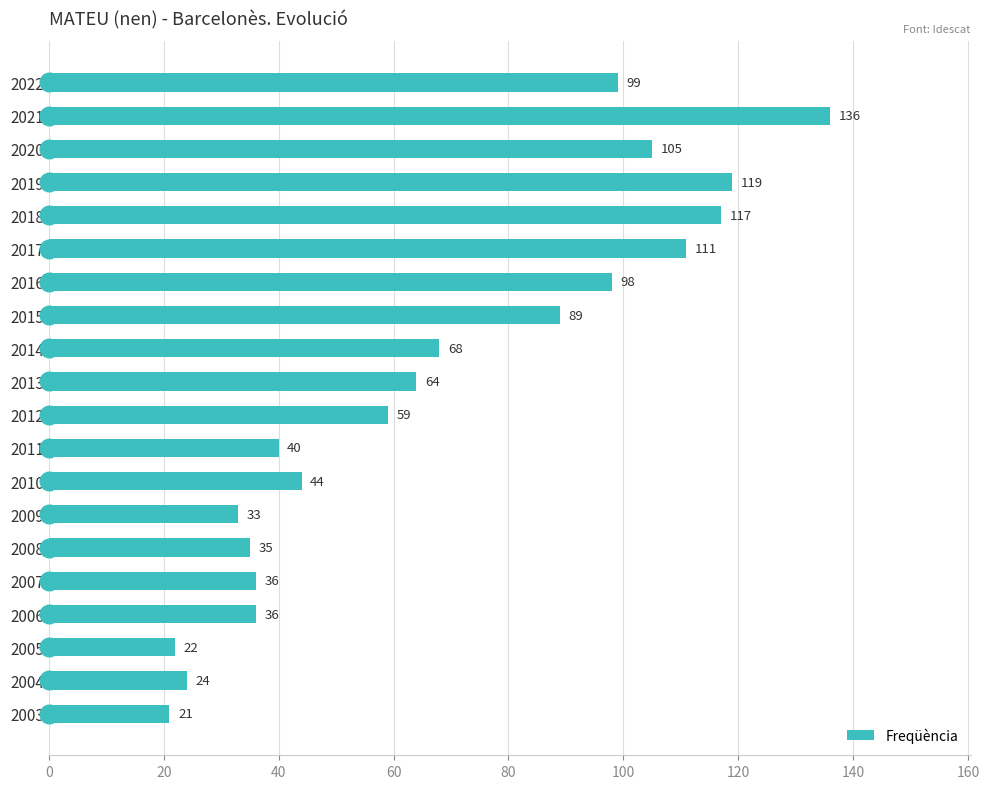

What is the highest value of the Freqüència series?

136